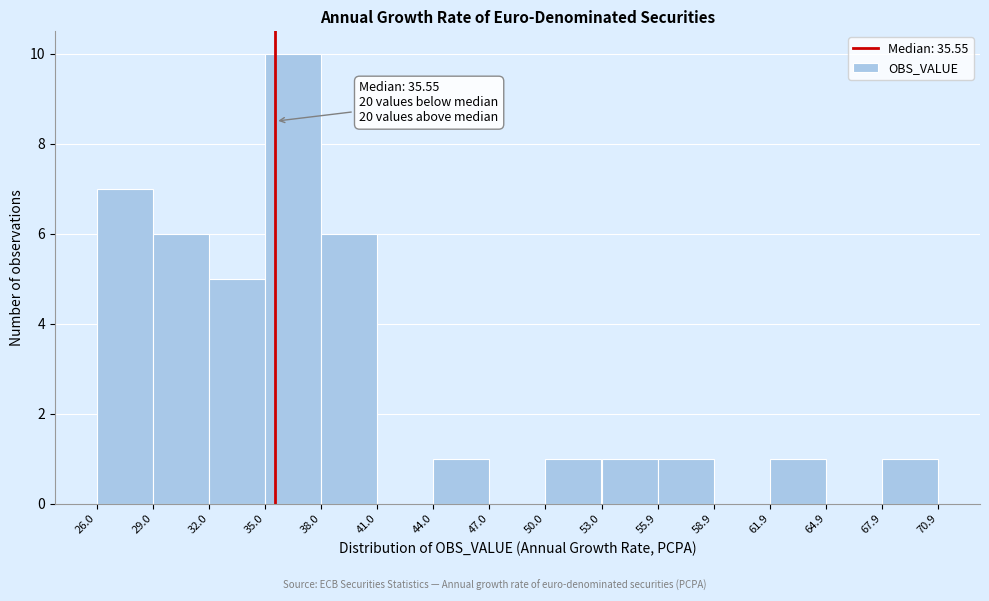

Which range on the x-axis has the tallest bar?

35.0 to 38.0